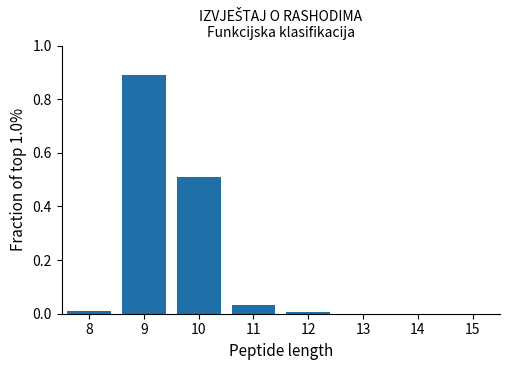

What is the sum of all values?

1.4